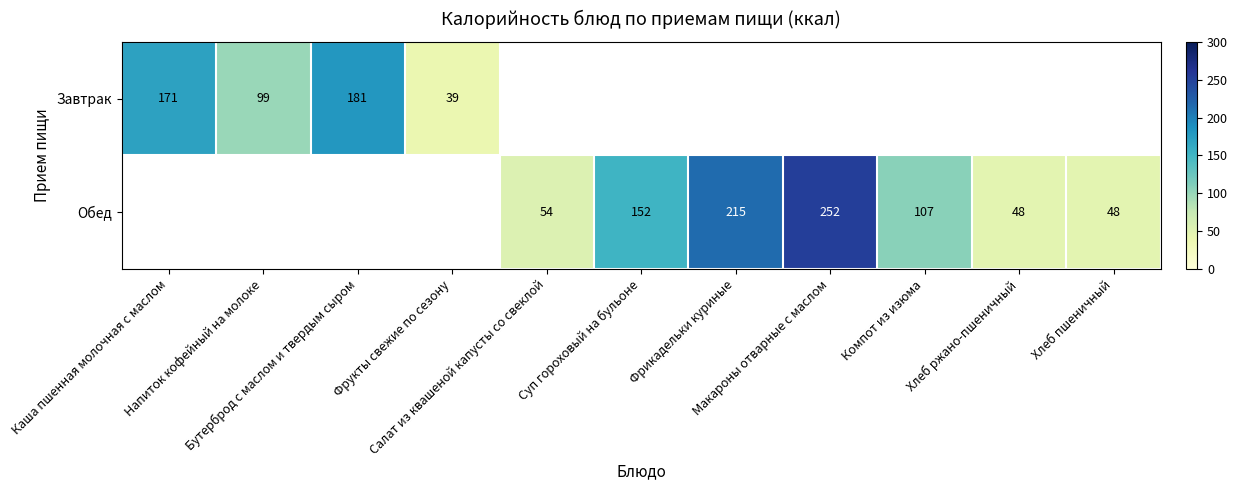

List the series in order of their peak value, lowest first.

Завтрак, Обед